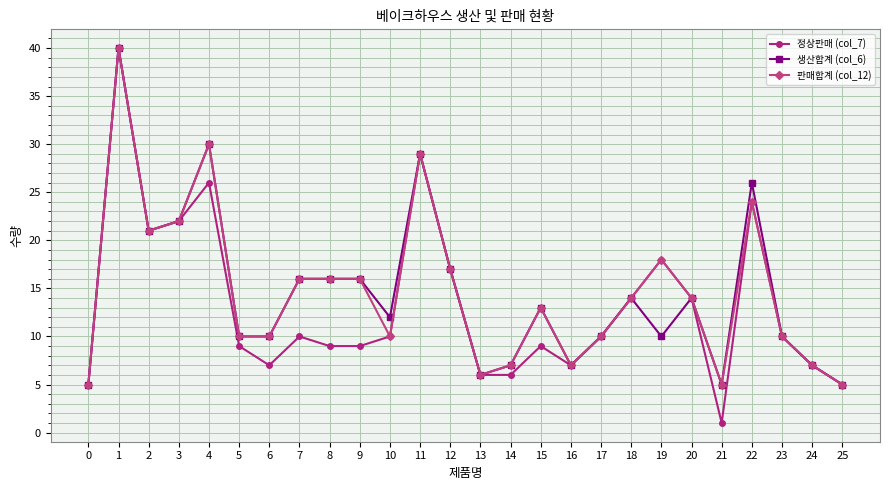

True or false: 정상판매 (col_7) has more than 1 points higher than both neighbors.

True